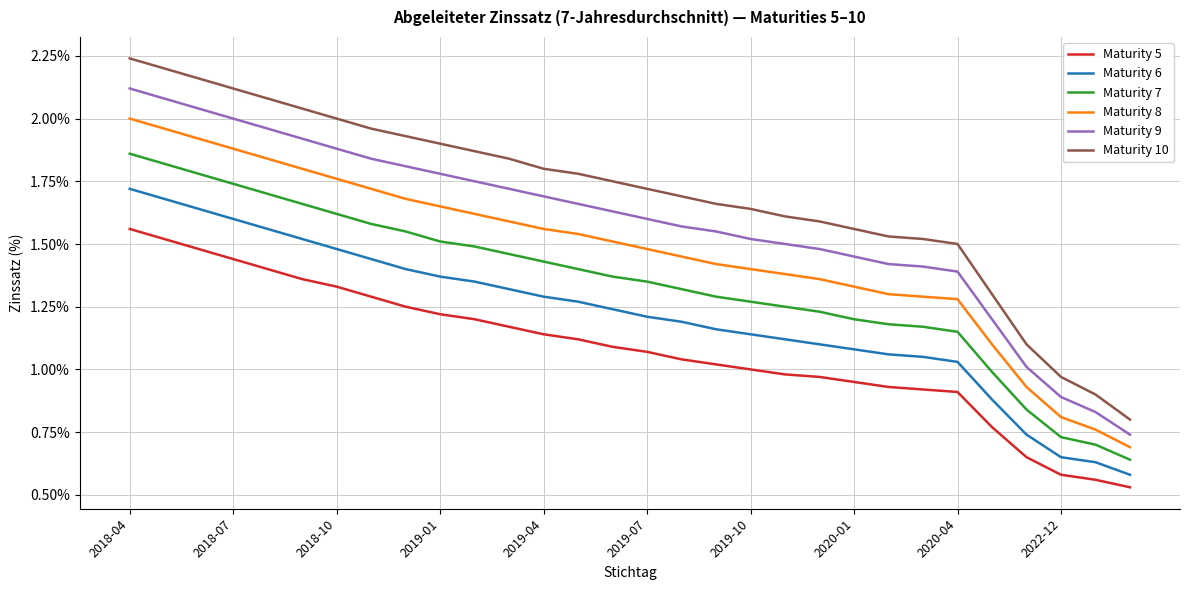

Which series has the largest range (max minus min)?

Maturity 10